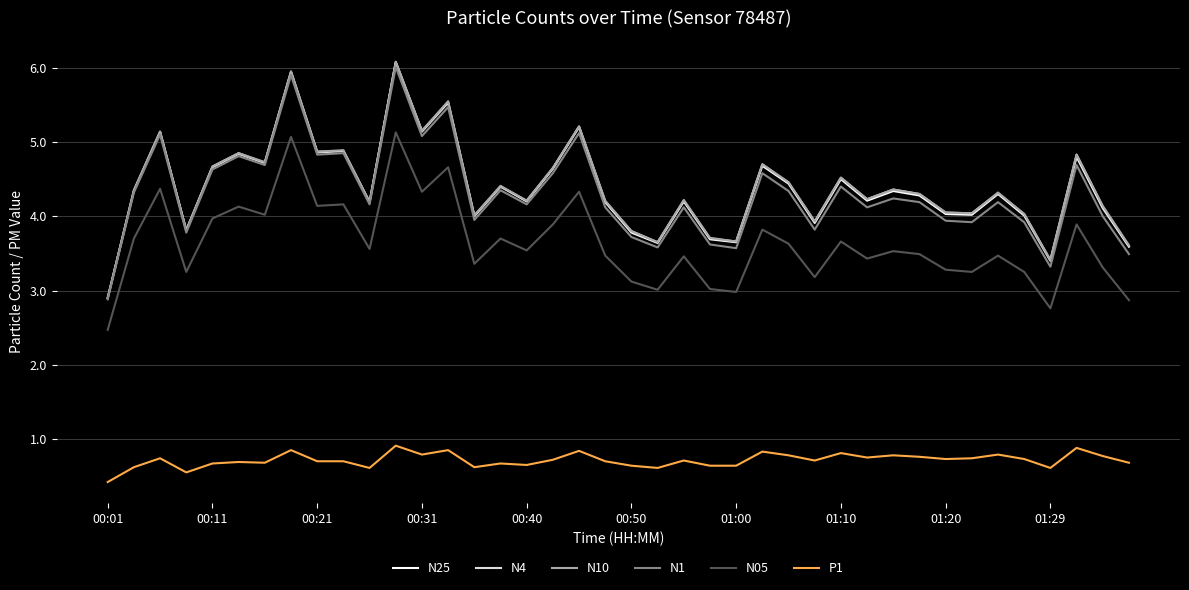

True or false: N05 and N1 cross at least once.

False